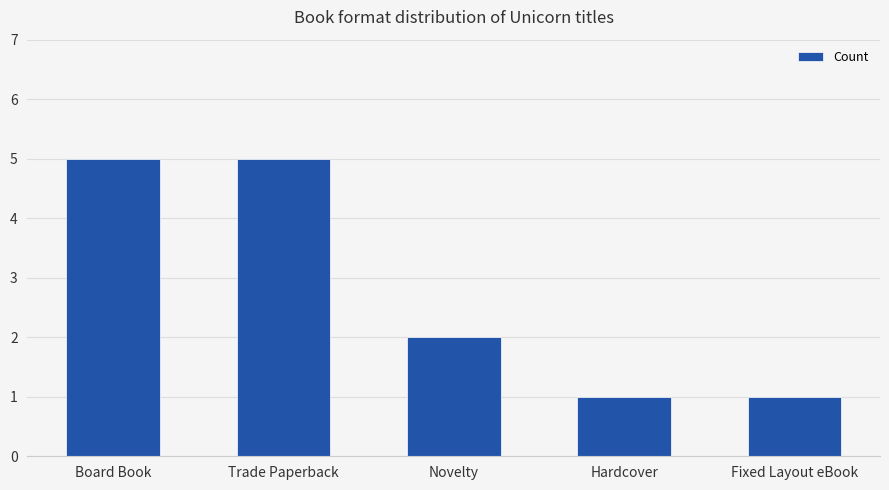

True or false: the data shows 3 at Trade Paperback.

False